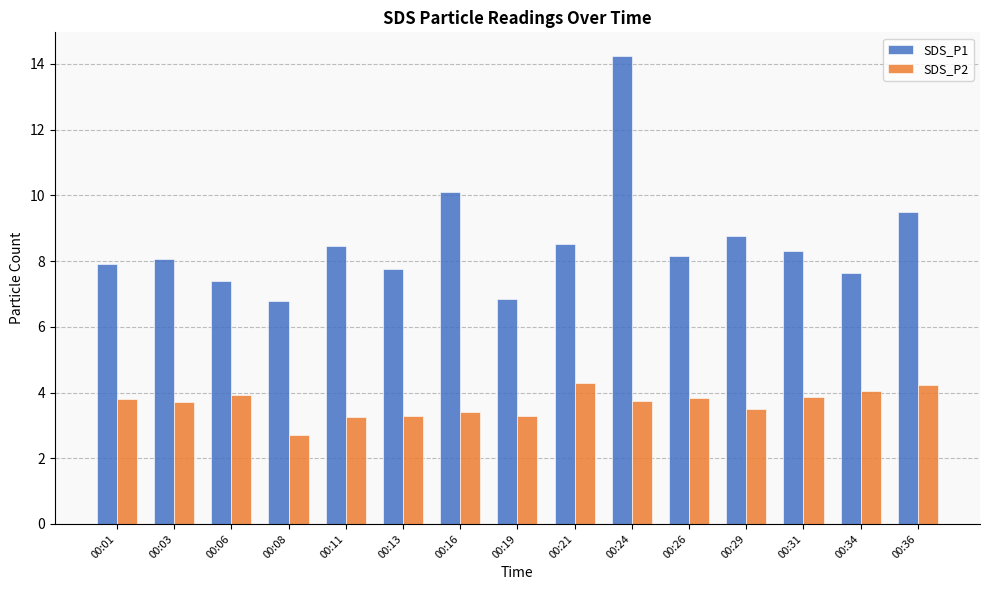

What is the sum of the SDS_P2 values at 00:19 and 00:31?

7.1